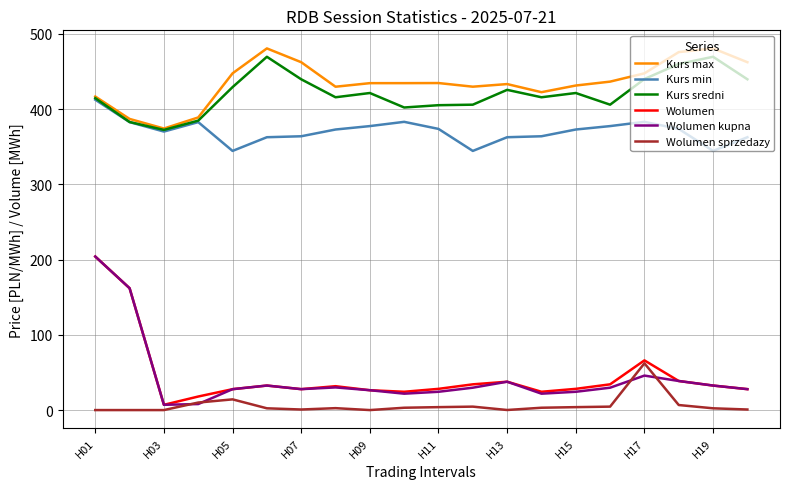

True or false: Wolumen and Kurs min cross at least once.

False